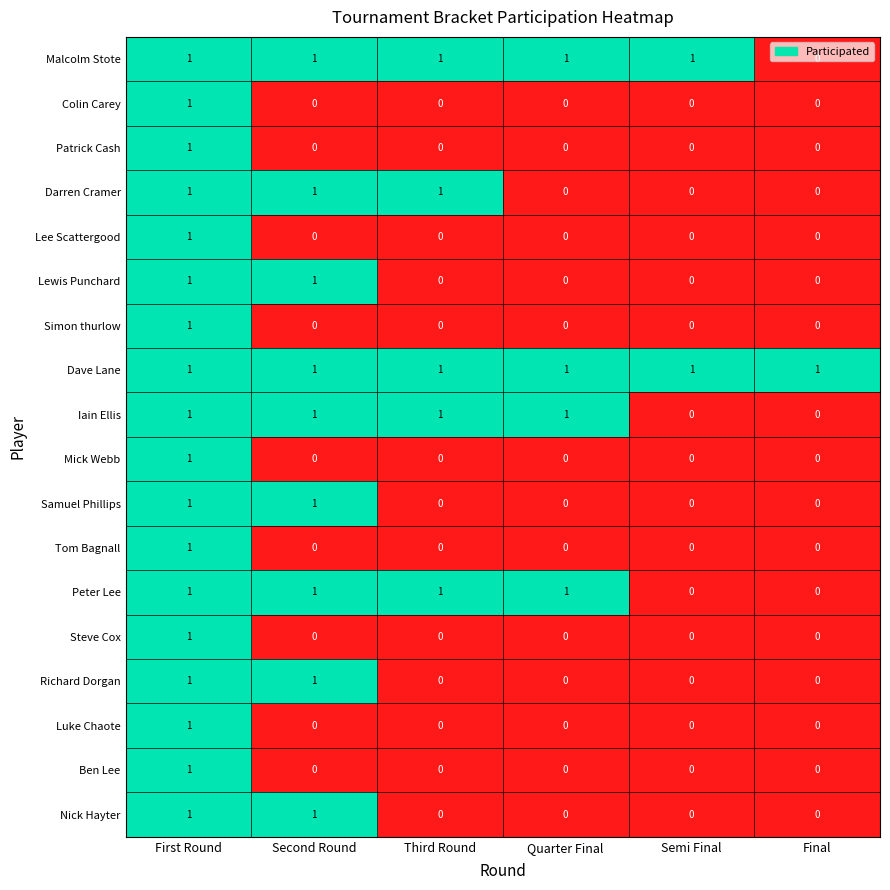

At which category is the sum across all series the highest?

First Round